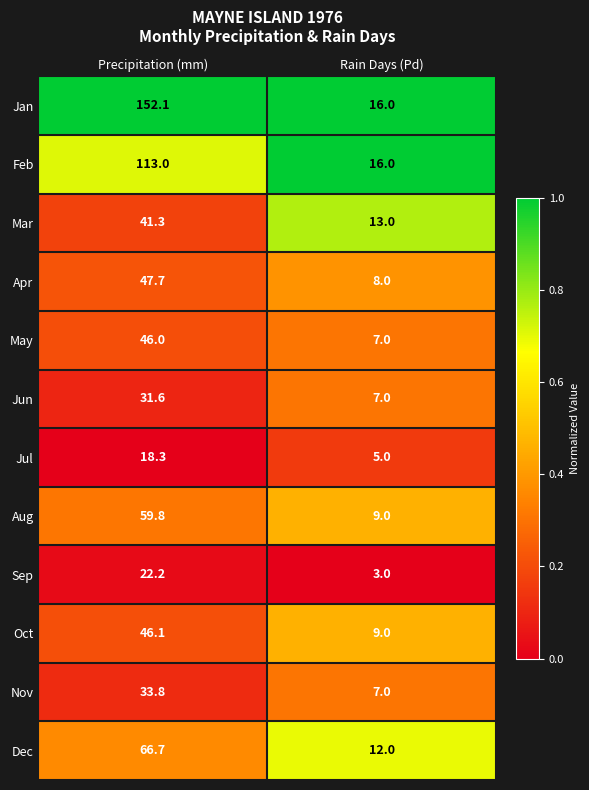

Rank the series by their maximum value, from highest to lowest.

Jan, Feb, Dec, Aug, Apr, Oct, May, Mar, Nov, Jun, Sep, Jul